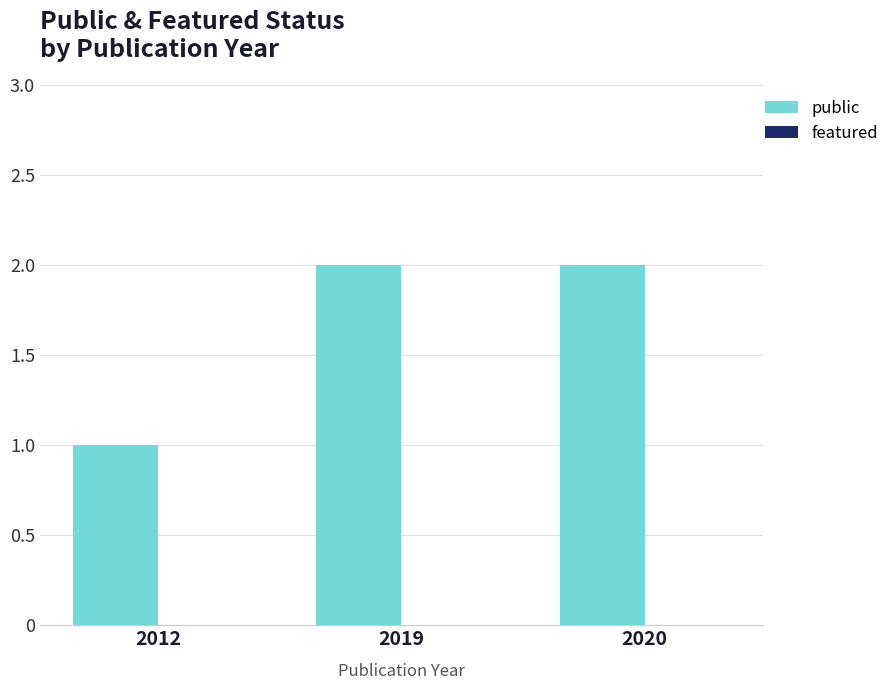

What is the sum of the values at 2020 and 2019?

4